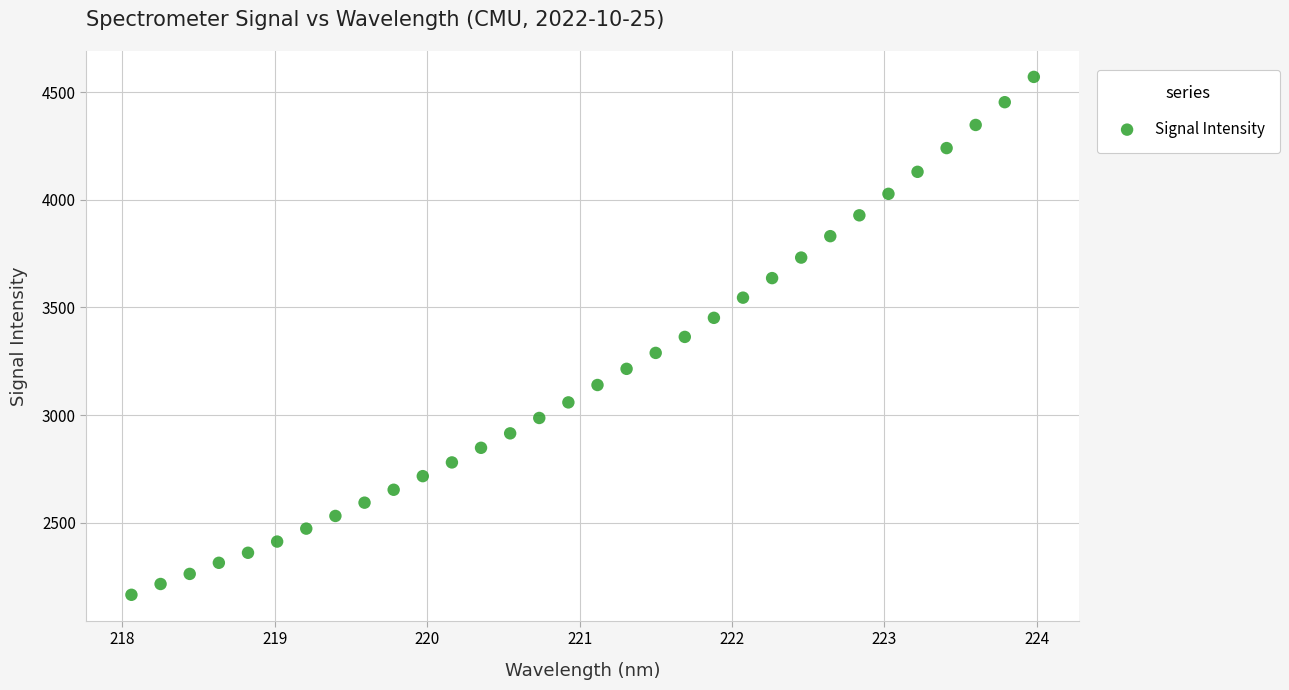

What is the range of X values (max minus min)?

5.9